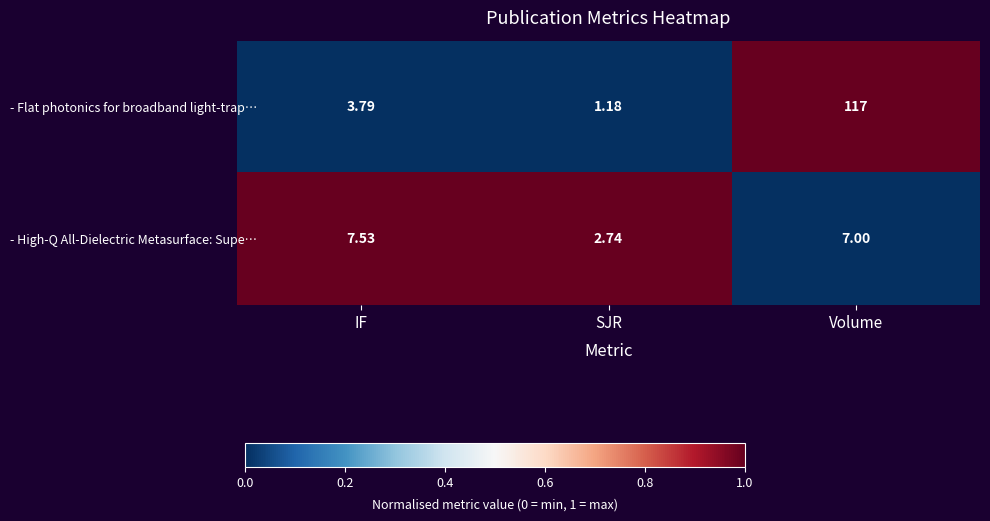

List the labels in order of - High-Q All-Dielectric Metasurface: Supe… value, largest first.

IF, Volume, SJR